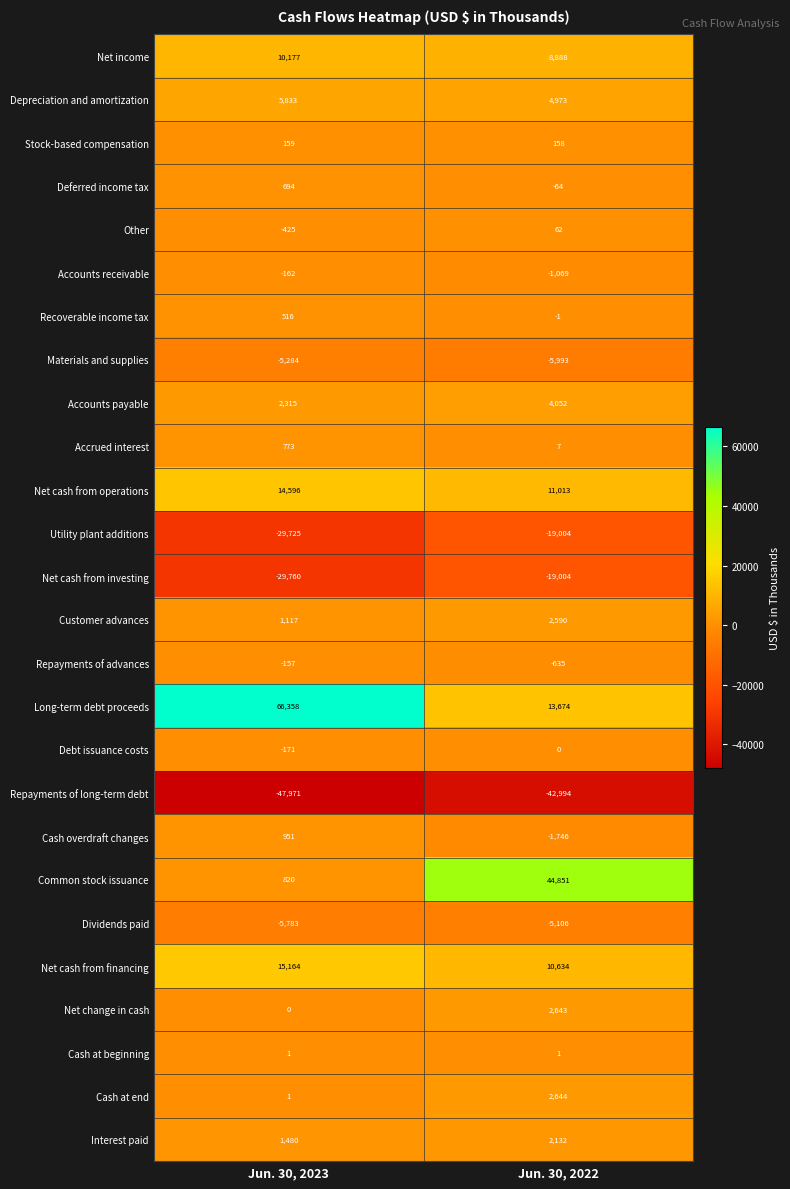

Between Jun. 30, 2023 and Jun. 30, 2022, which series saw the biggest shift?

Long-term debt proceeds